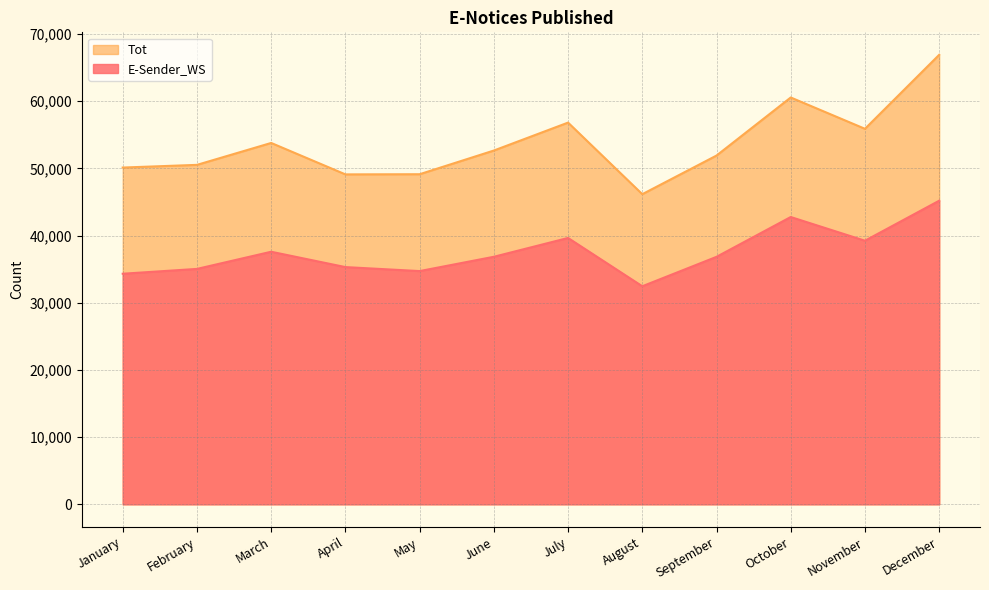

Which category has the highest value in the Tot series?

December